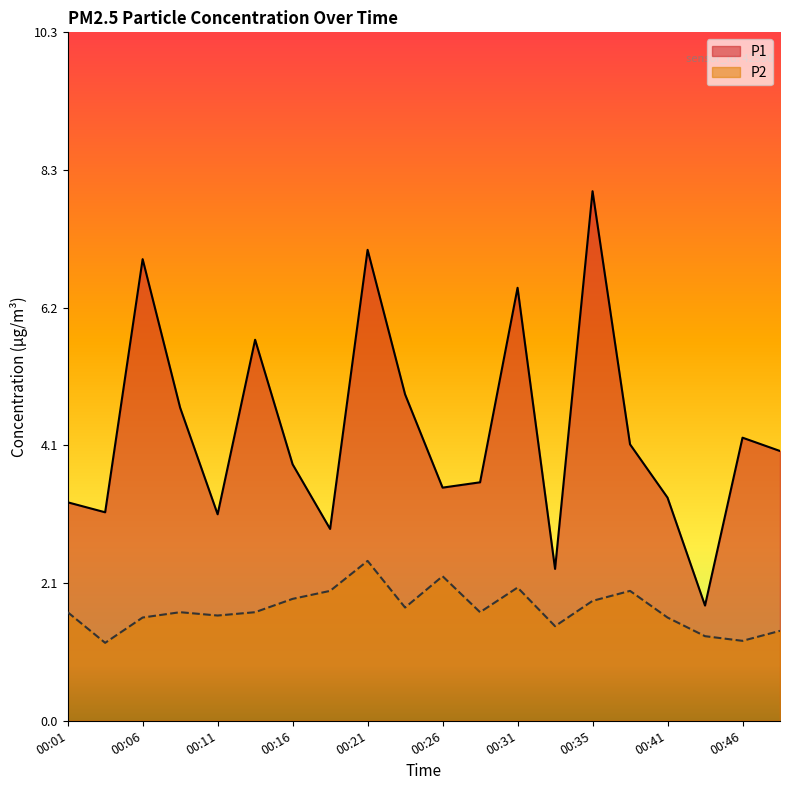

At which category does the chart reach its minimum across all series?

00:03